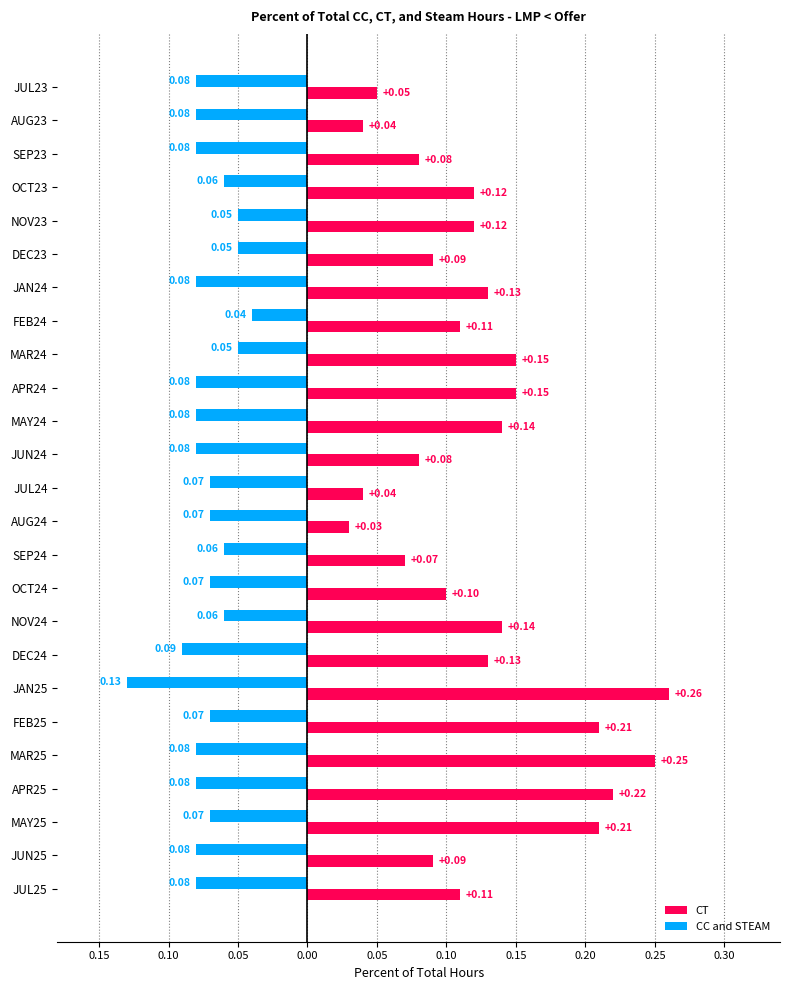

Count the CT values in the range 0 to 1.

25